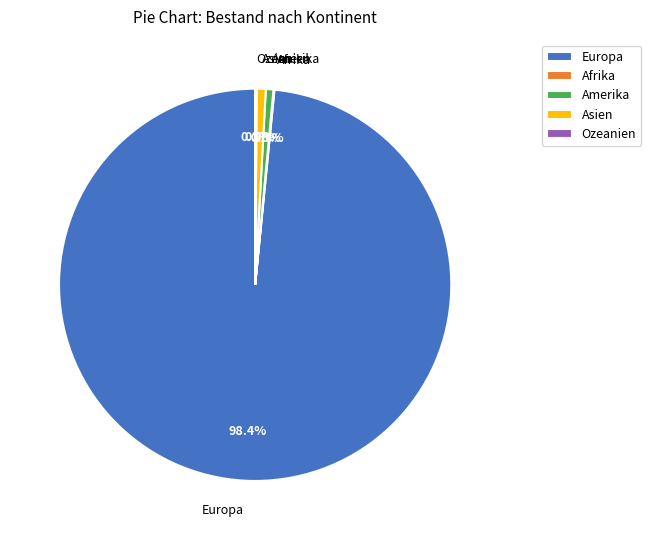

Which slice is the largest?

Europa